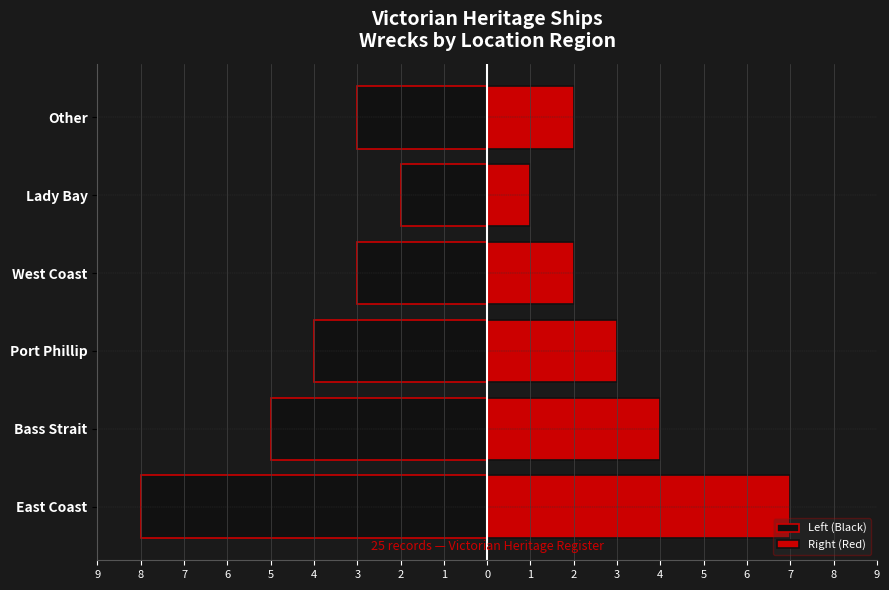

Rank the series by their average value, from highest to lowest.

Right (Red), Left (Black)